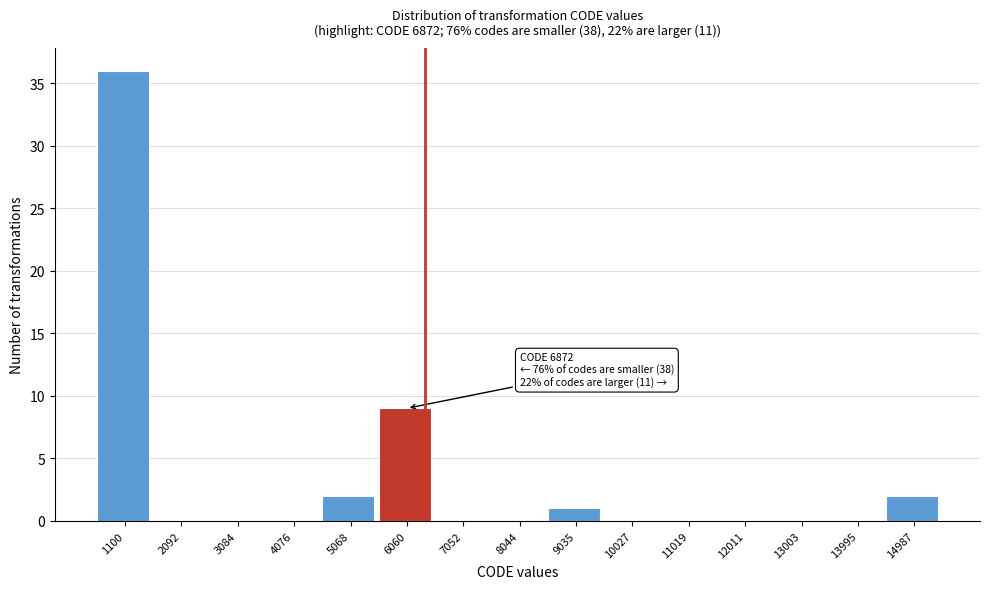

Reading left to right, list all the values displayed in this chart.

1100=36	2092=0	3084=0	4076=0	5068=2	6060=9	7052=0	8044=0	9035=1	10027=0	11019=0	12011=0	13003=0	13995=0	14987=2